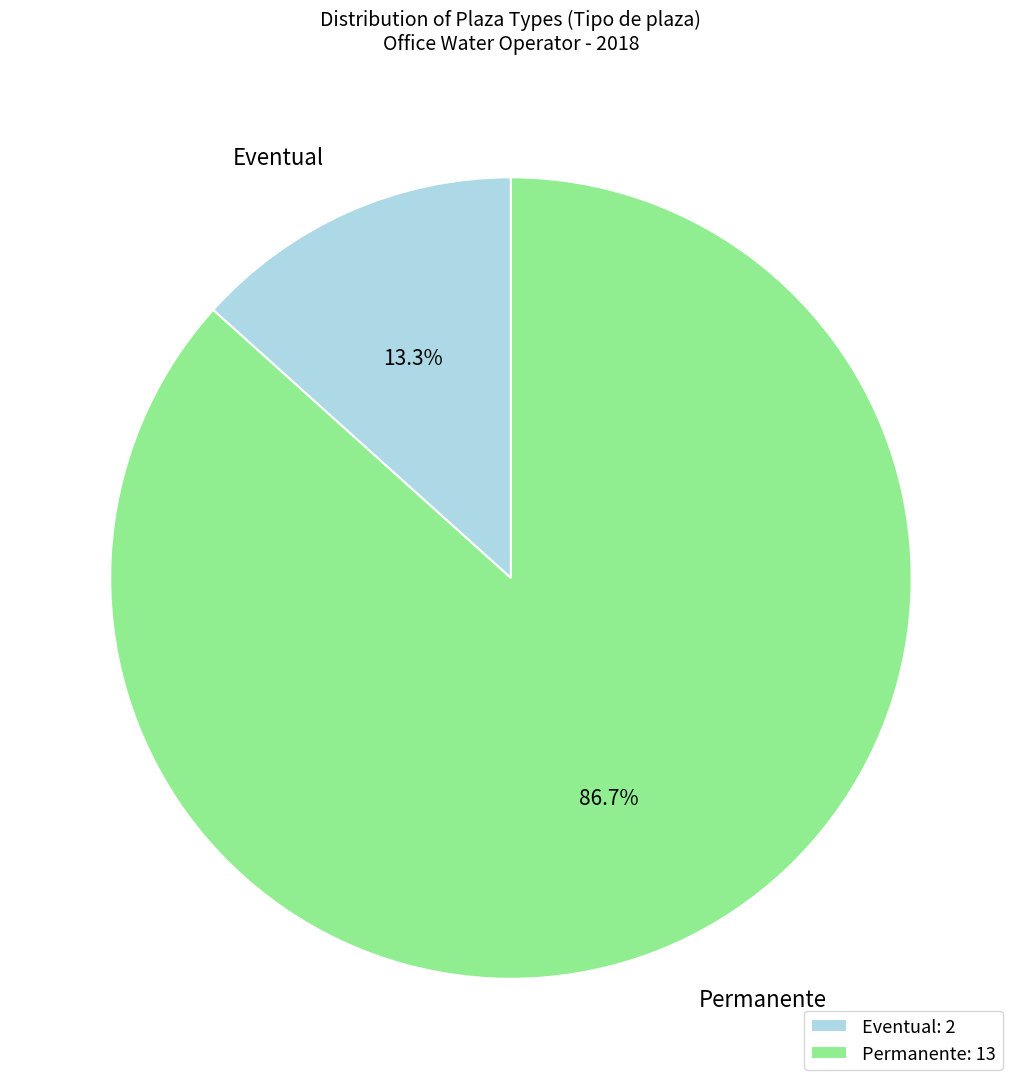

Count the number of slices in the pie.

2